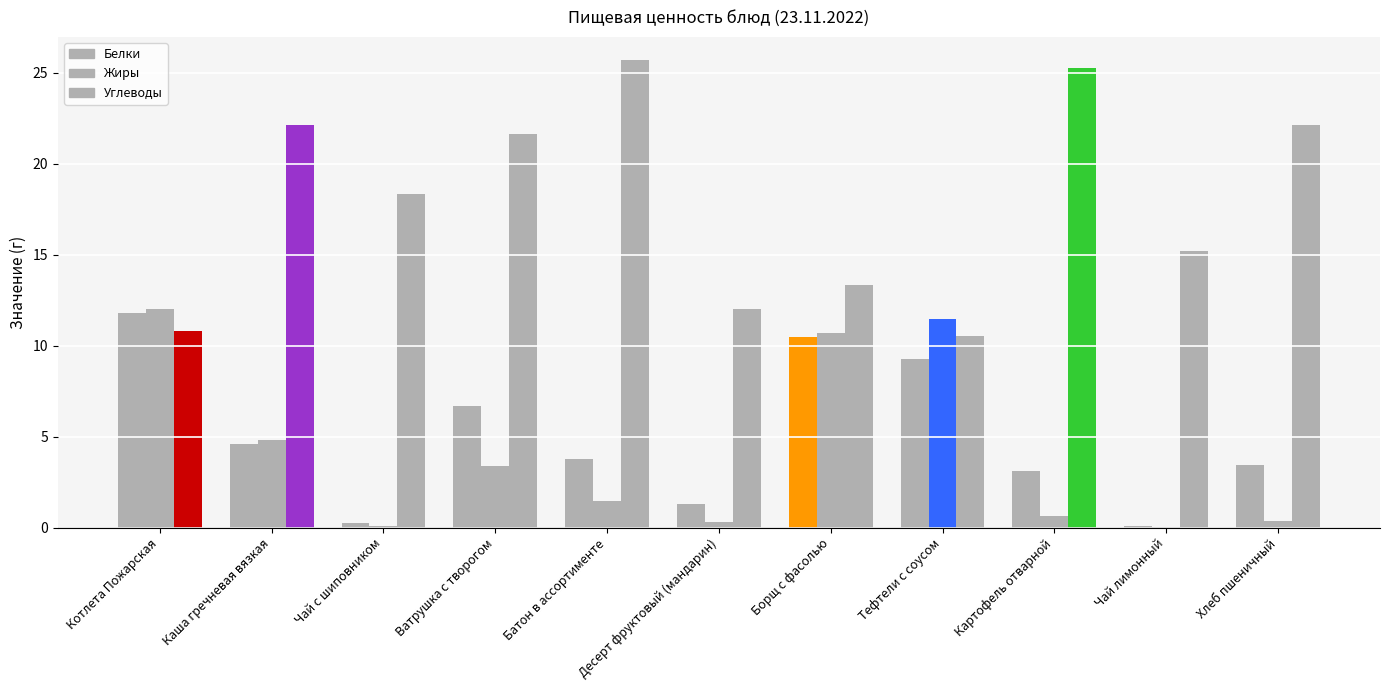

How many series are shown in this chart?

3